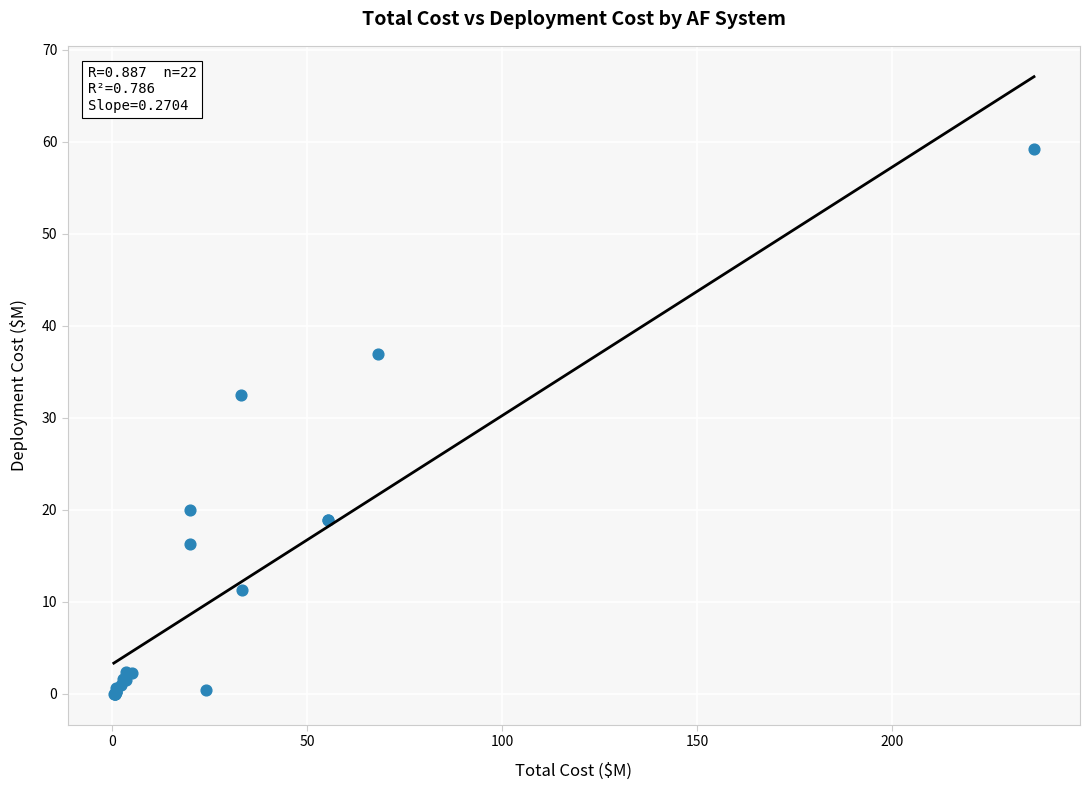

What Y value in the scatter plot is closest to 29?

32.5